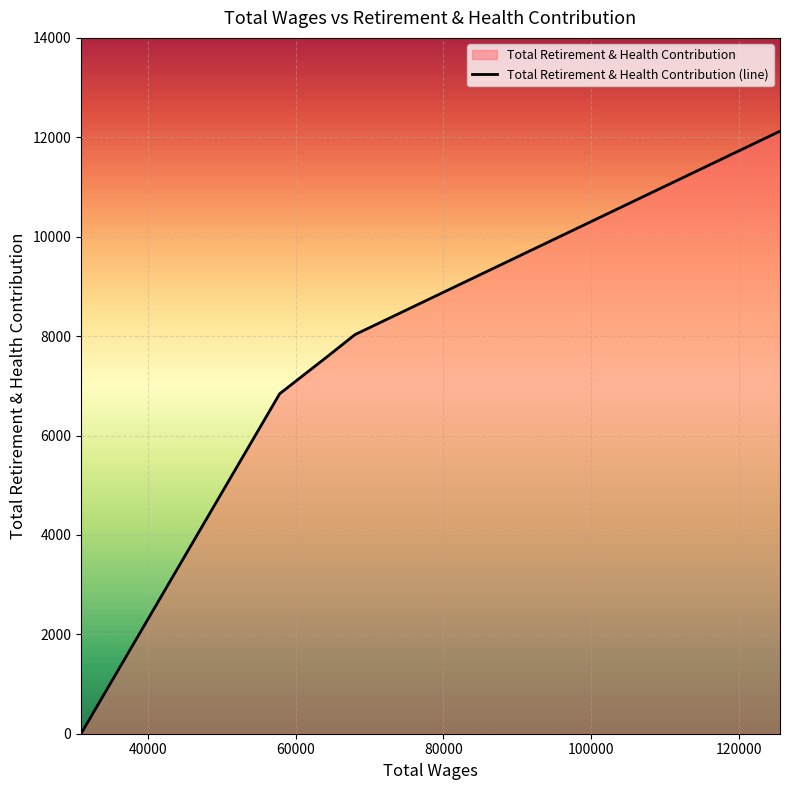

What is the difference between the second highest and minimum values?

8030